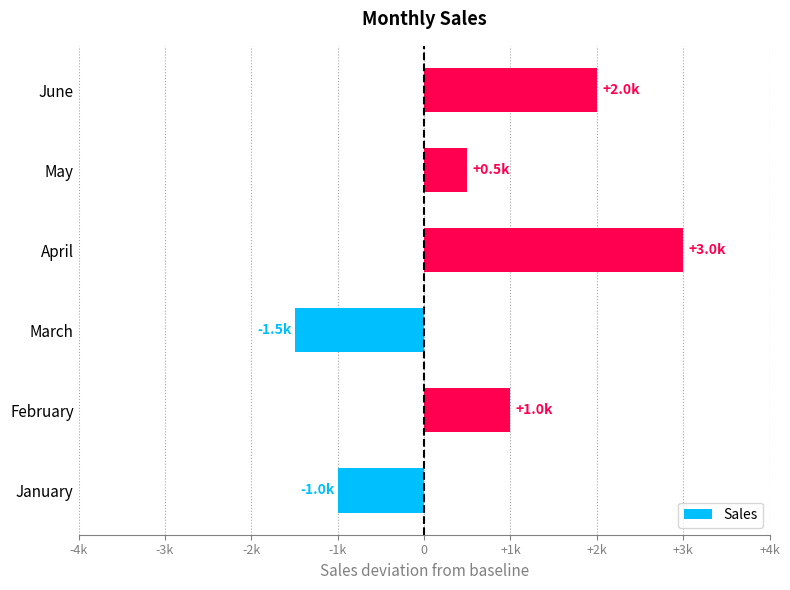

How many values are between -1000 and 2000?

4